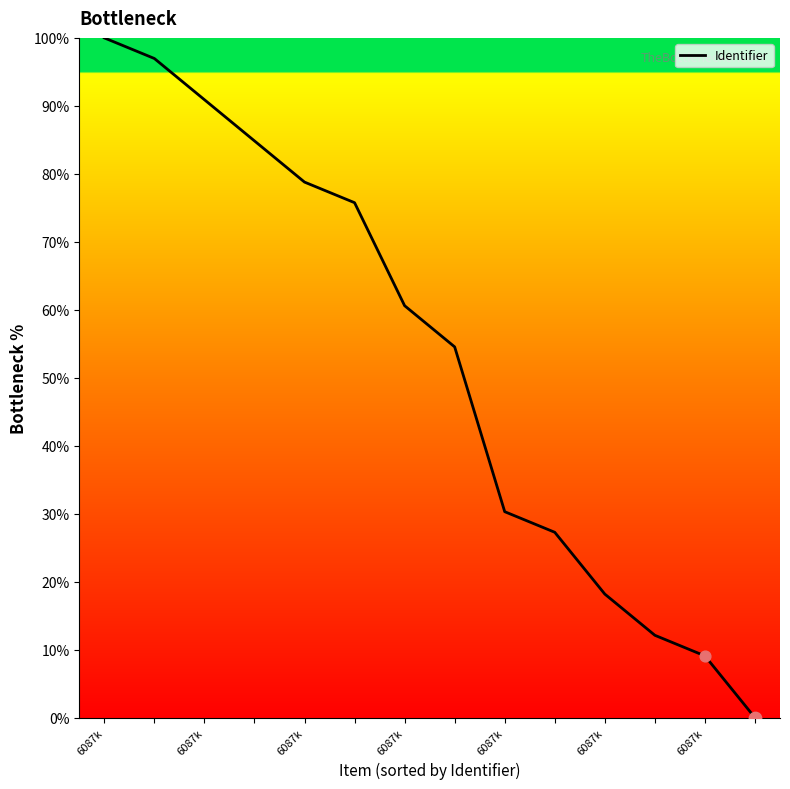

What is the greatest value displayed?

100.0